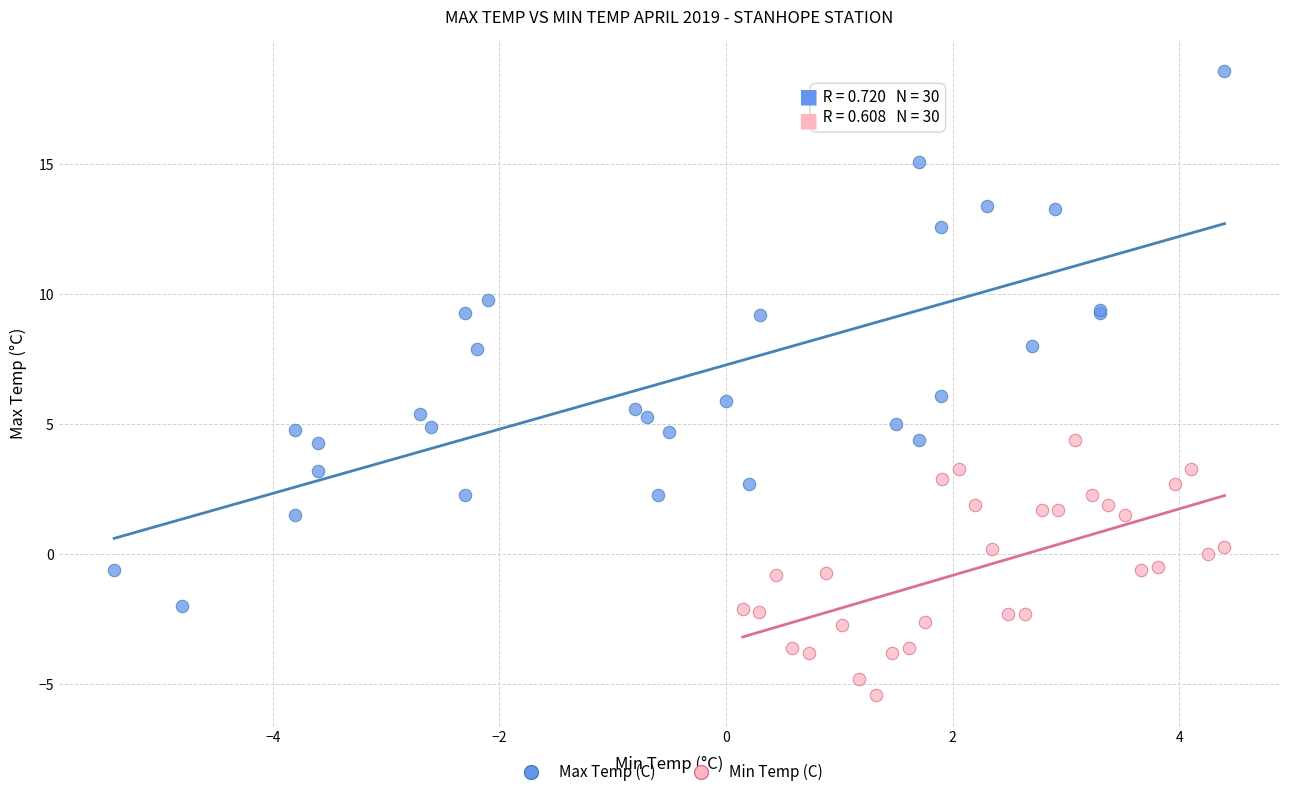

Which series contains the highest Y value?

Max Temp (C)